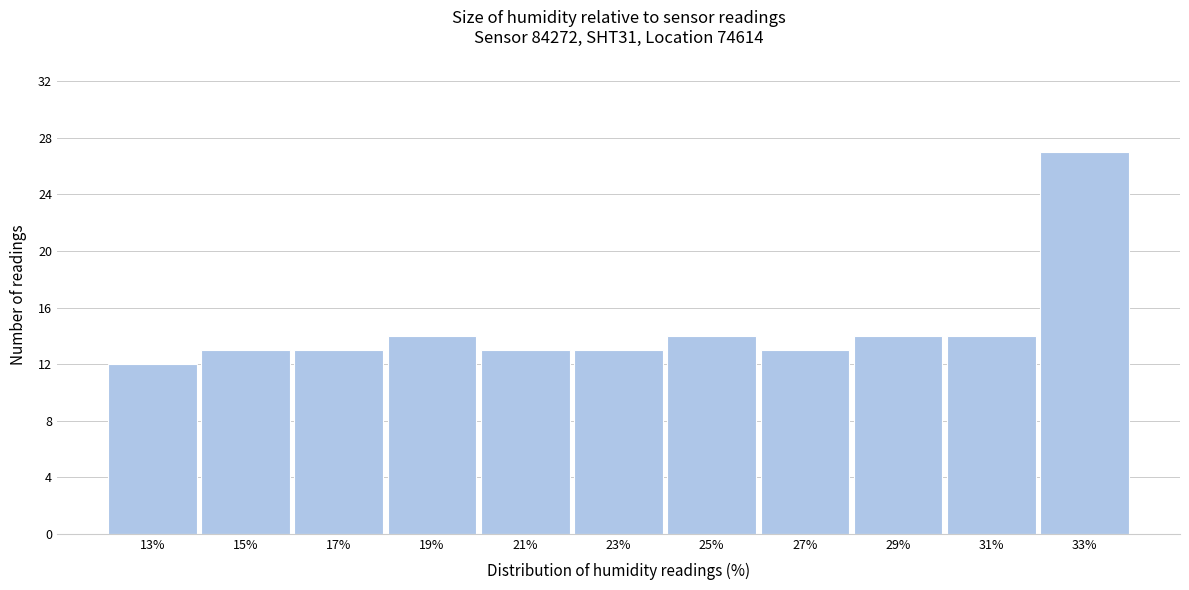

Reading left to right, list every bar in this chart as the range it spans on the x-axis followed by its height. The values are not printed on the chart, so give them approximately, as read against the axis.

12 to 14: 12
14 to 16: 13
16 to 18: 13
18 to 20: 14
20 to 22: 13
22 to 24: 13
24 to 26: 14
26 to 28: 13
28 to 30: 14
30 to 32: 14
32 to 34: 27